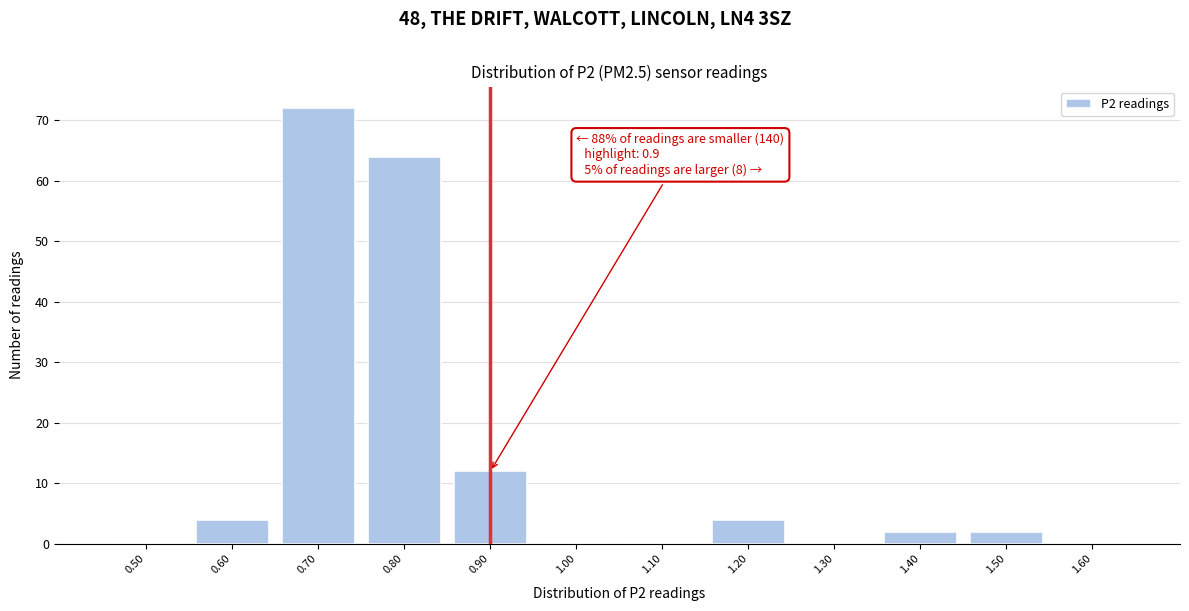

Reading right to left, list all the values displayed in this chart.

1.60=0	1.50=2	1.40=2	1.30=0	1.20=4	1.10=0	1.00=0	0.90=12	0.80=64	0.70=72	0.60=4	0.50=0